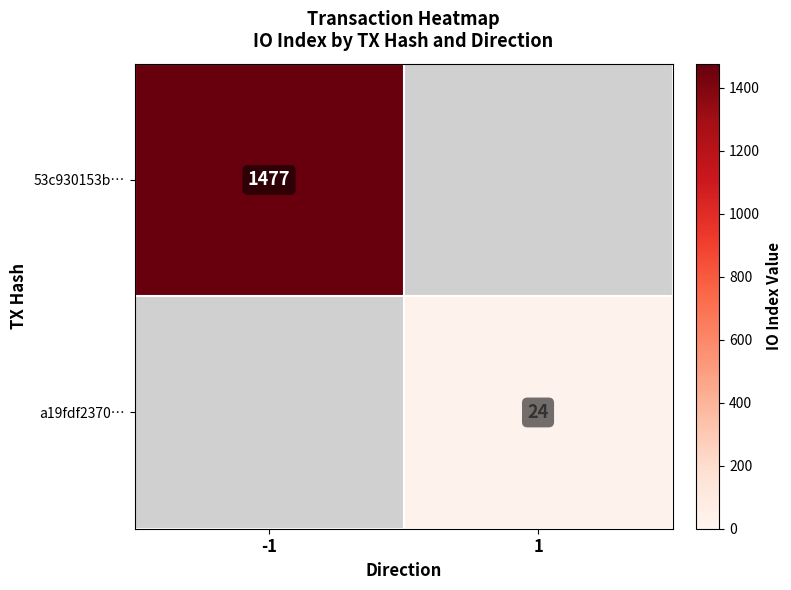

The a19fdf2370… series shows 14 at 1. True or false?

False